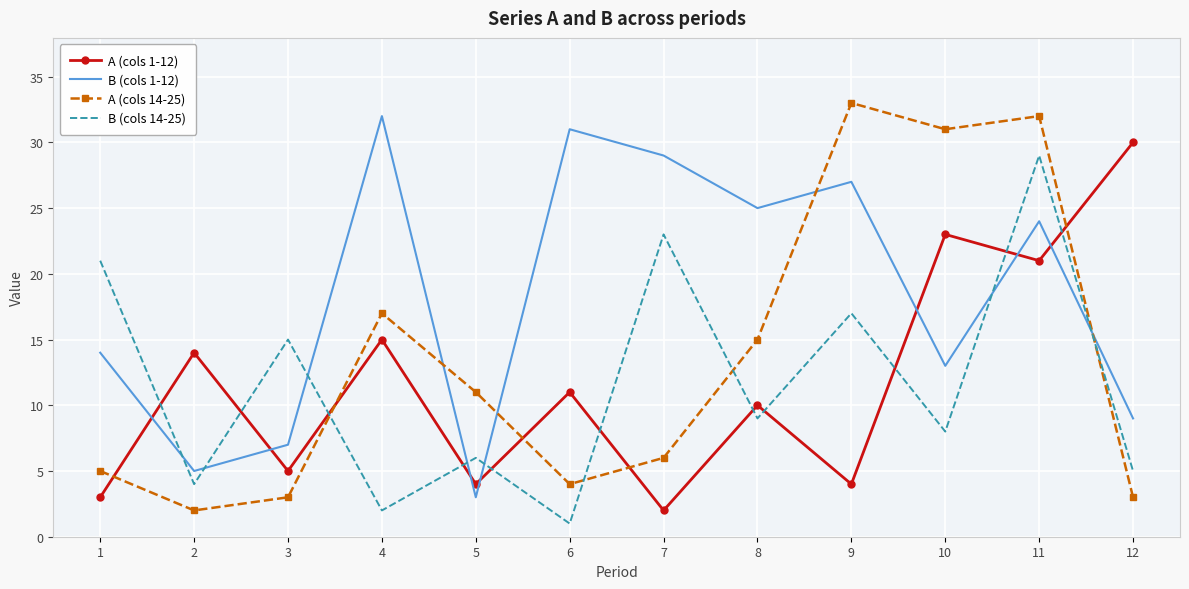

Between which two adjacent categories do A (cols 1-12) and B (cols 14-25) first intersect?

1 and 2